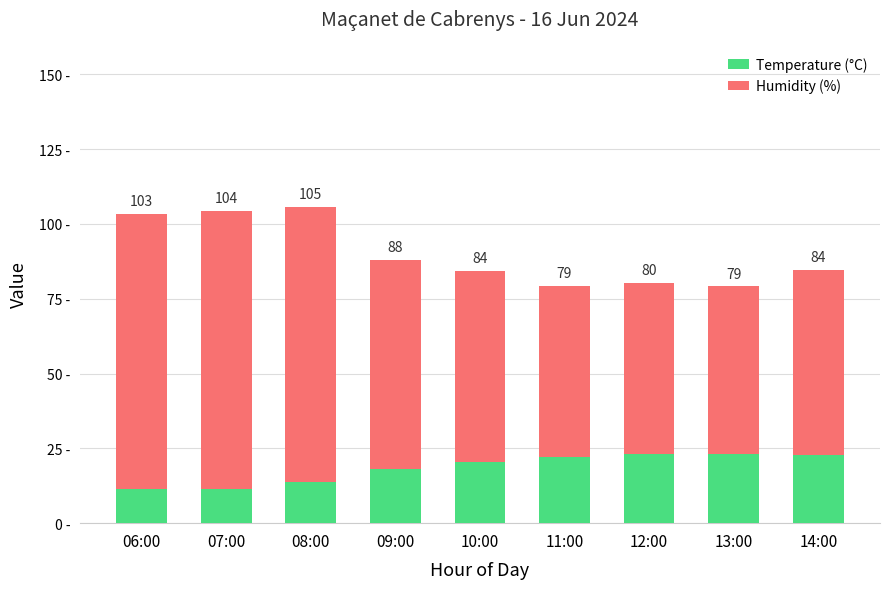

Rank the categories by Temperature (°C) value from highest to lowest.

12:00, 13:00, 14:00, 11:00, 10:00, 09:00, 08:00, 07:00, 06:00